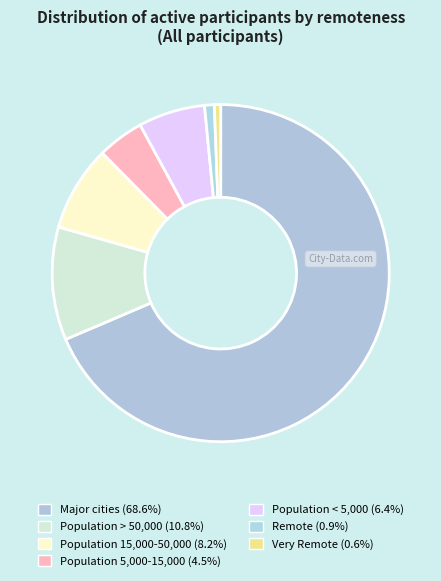

Approximately how many times larger is the value at Population > 50,000 compared to Remote?

11.7